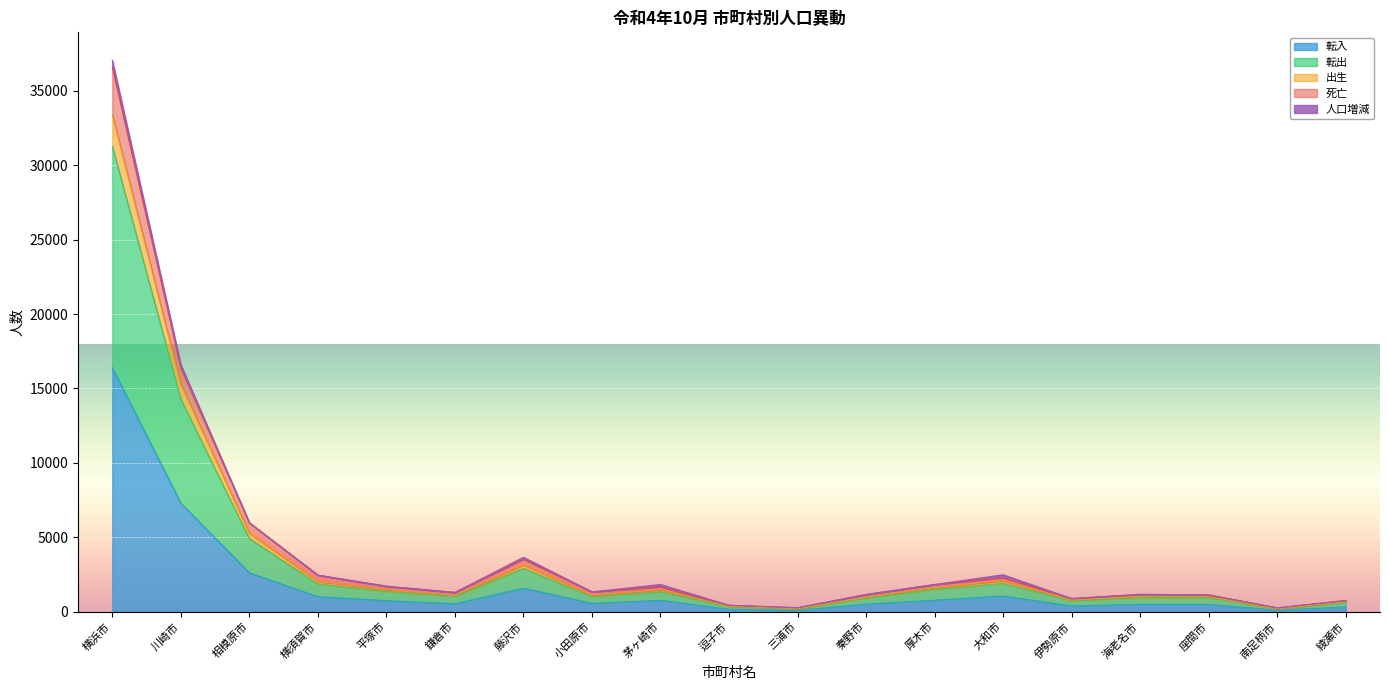

What is the maximum value shown in the chart?

37042